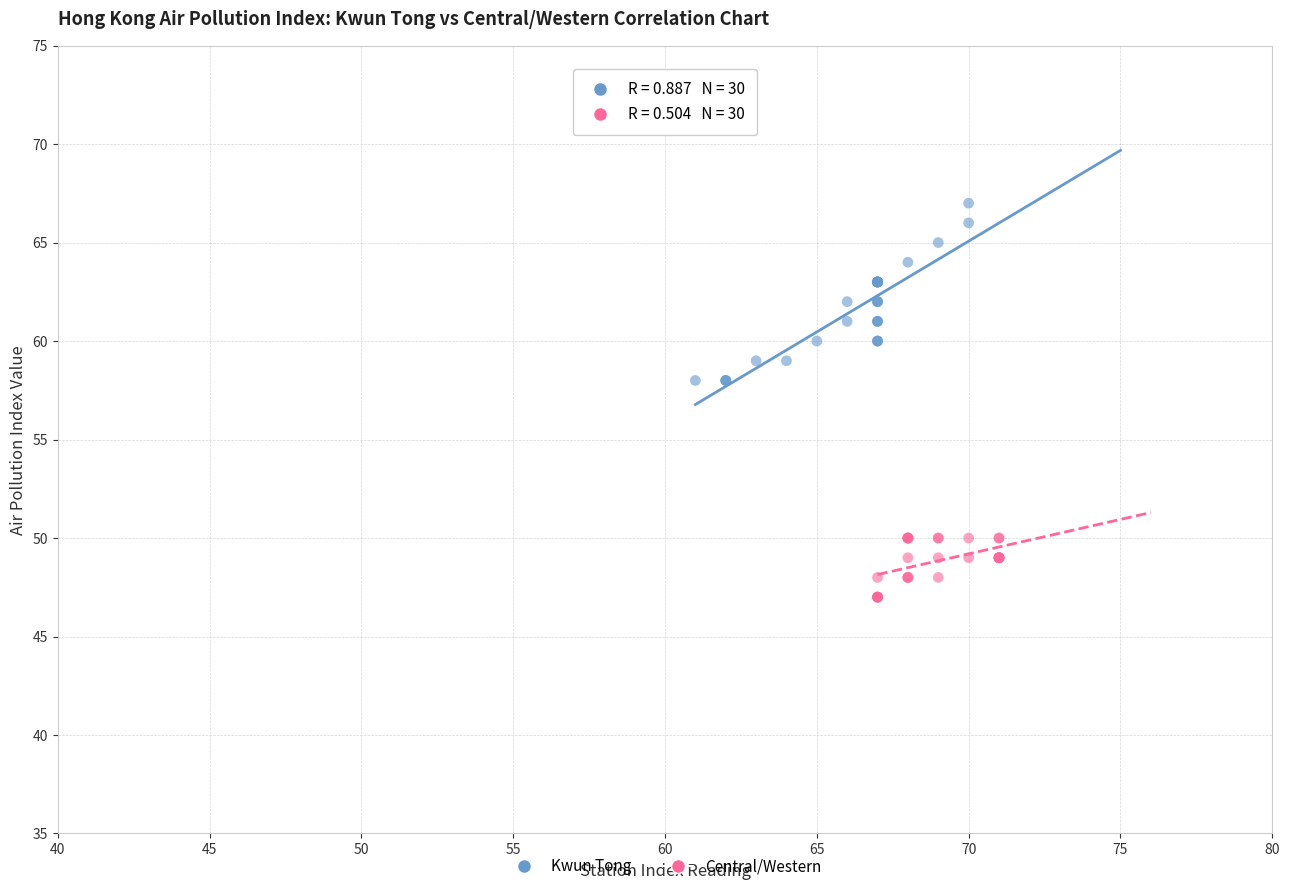

What are all the series names shown in the legend?

Kwun Tong, Central/Western